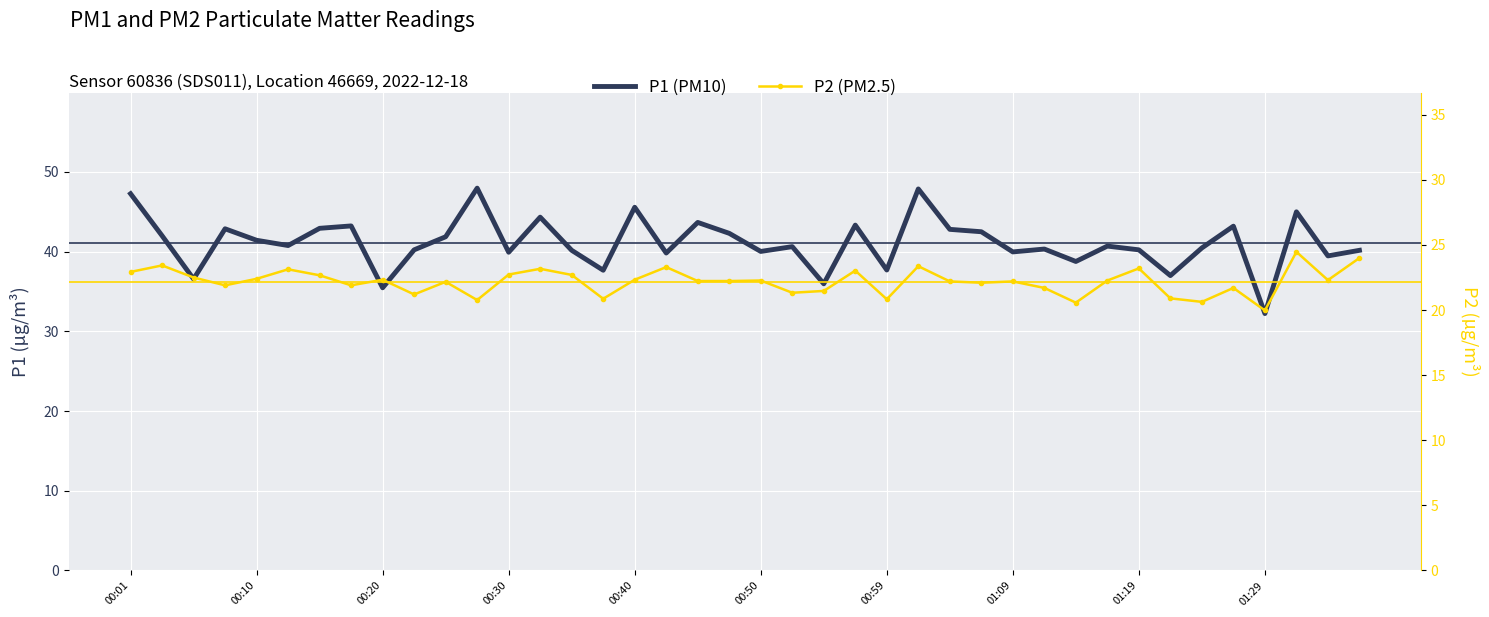

What is the difference between the maximum and minimum values in the P2 series?

4.5